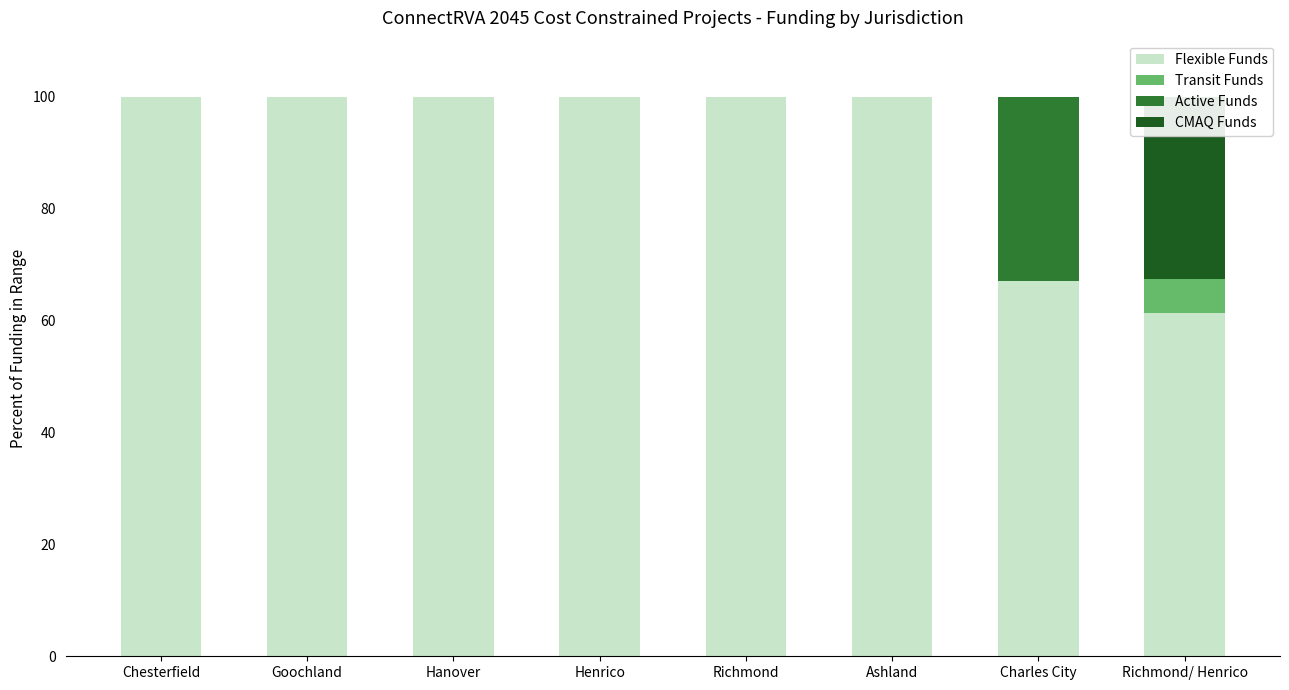

Reading left to right, list all the values displayed in this chart.

Flexible Funds: 100.0	100.0	100.0	100.0	100.0	100.0	67.1	61.3
Transit Funds: 0.0	0.0	0.0	0.0	0.0	0.0	0.0	6.1
Active Funds: 0.0	0.0	0.0	0.0	0.0	0.0	32.9	0.0
CMAQ Funds: 0.0	0.0	0.0	0.0	0.0	0.0	0.0	32.6